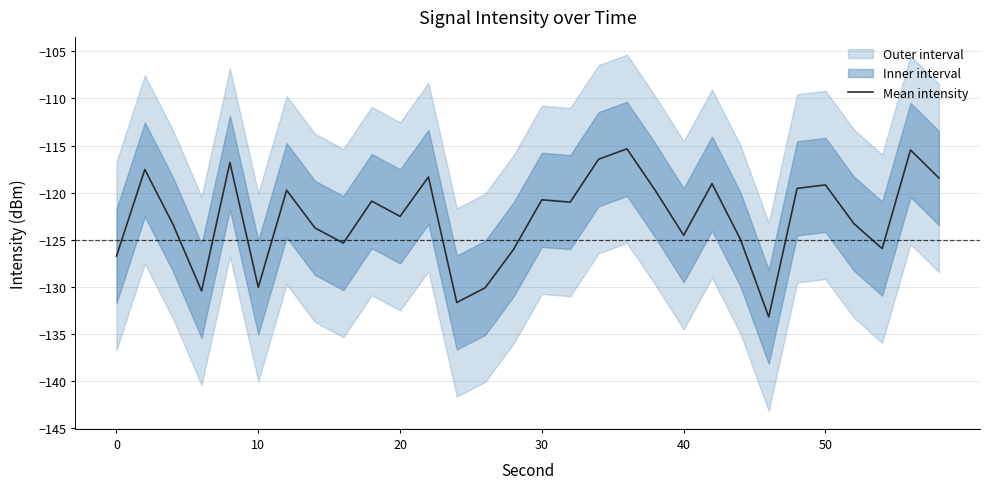

Reading left to right, transcribe all the data shown in this chart.

-126.7	-117.5	-123.4	-130.4	-116.8	-130.1	-119.7	-123.8	-125.4	-120.9	-122.5	-118.3	-131.7	-130.1	-126.0	-120.8	-121.0	-116.5	-115.3	-119.8	-124.5	-119.0	-125.0	-133.2	-119.5	-119.2	-123.3	-126.0	-115.5	-118.4